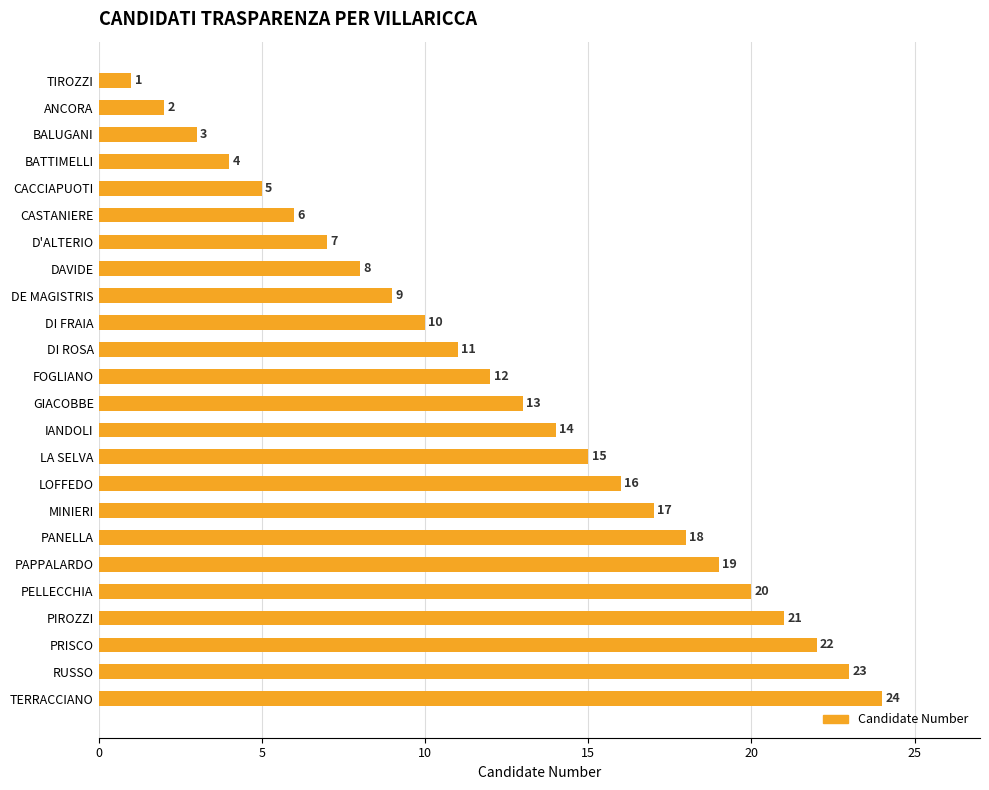

How many data points does each series have?

24